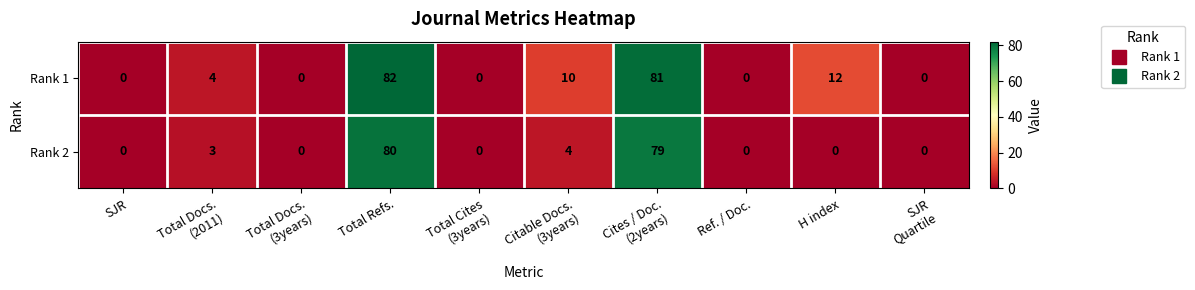

What is the difference between the second highest and second lowest values in the Rank 2 series?

79